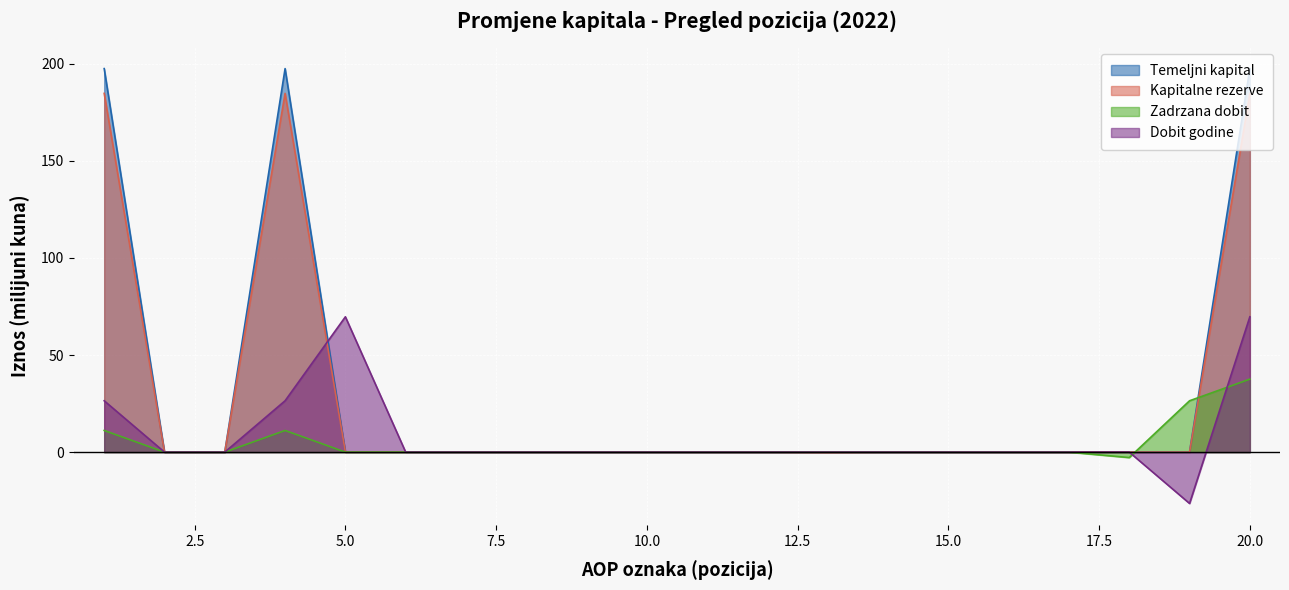

True or false: Temeljni kapital has a value of 339.8 at 1.

False